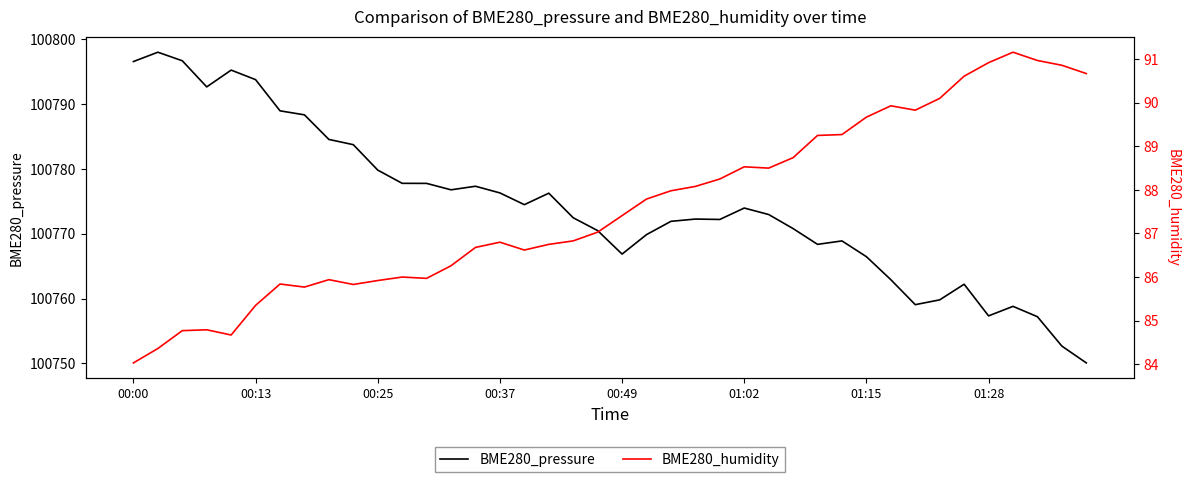

What is the minimum value for BME280_pressure?

100750.1